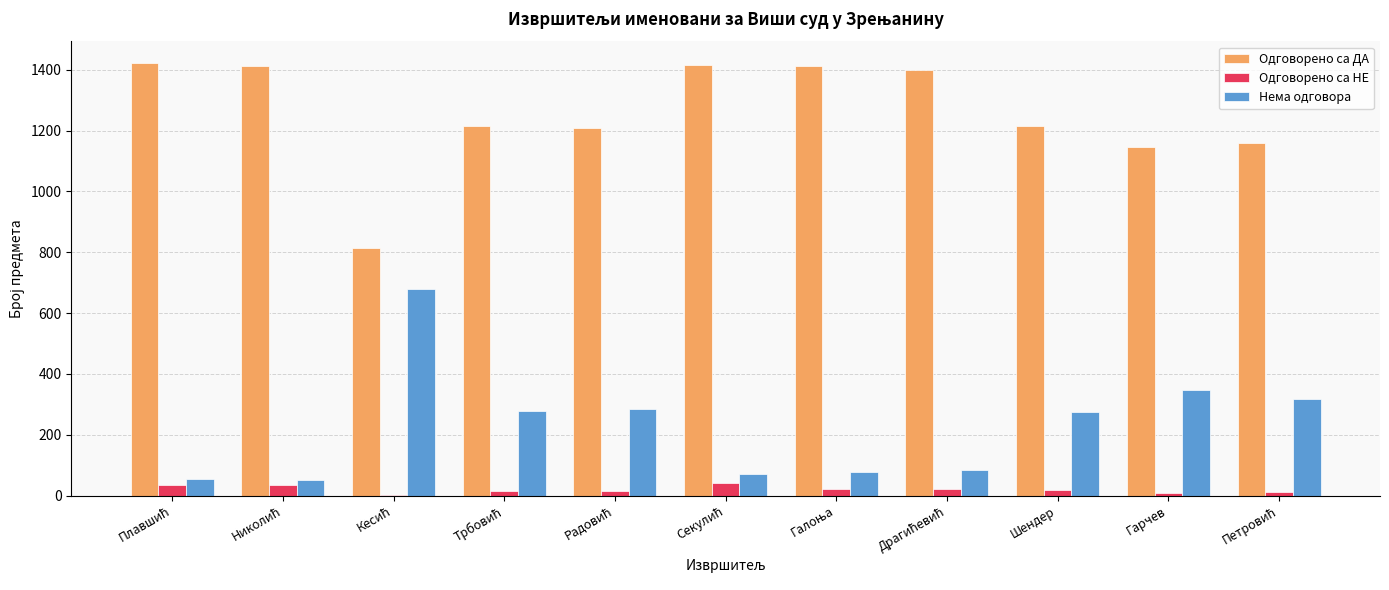

The Одговорено са ДА series shows 1216 at Шендер. True or false?

True